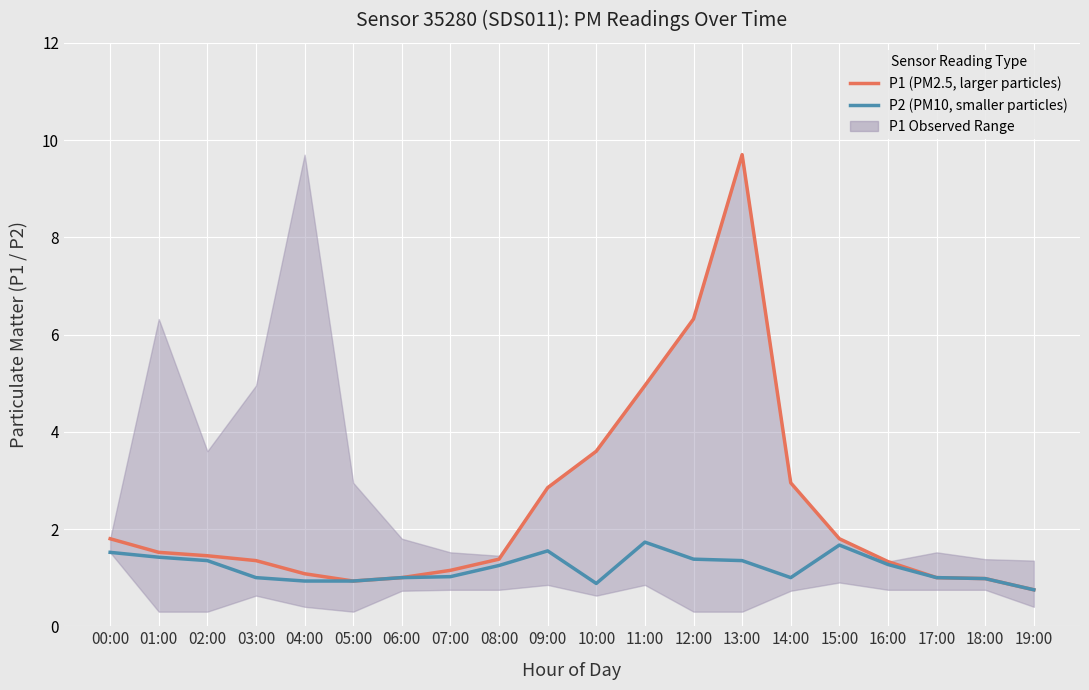

Does the chart display data point markers on the line(s)?

No